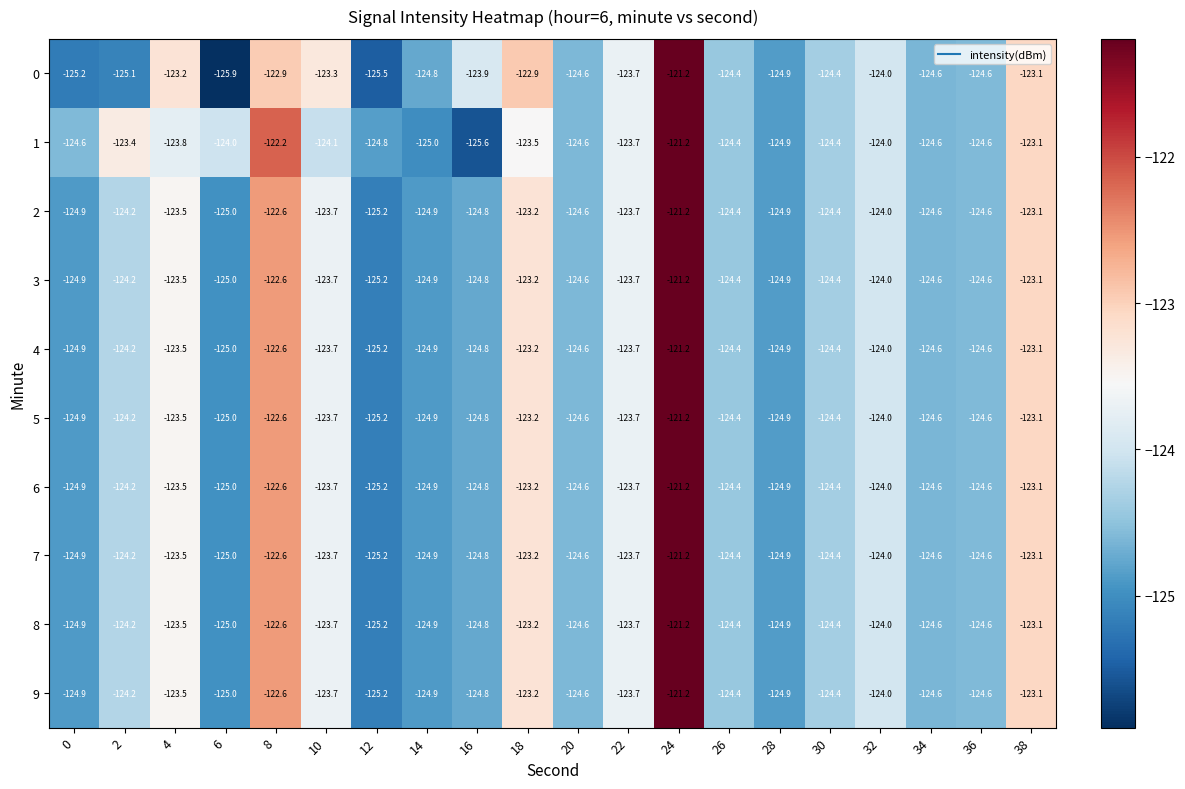

What is the sum of the 3 values at 28 and 20?

-249.5